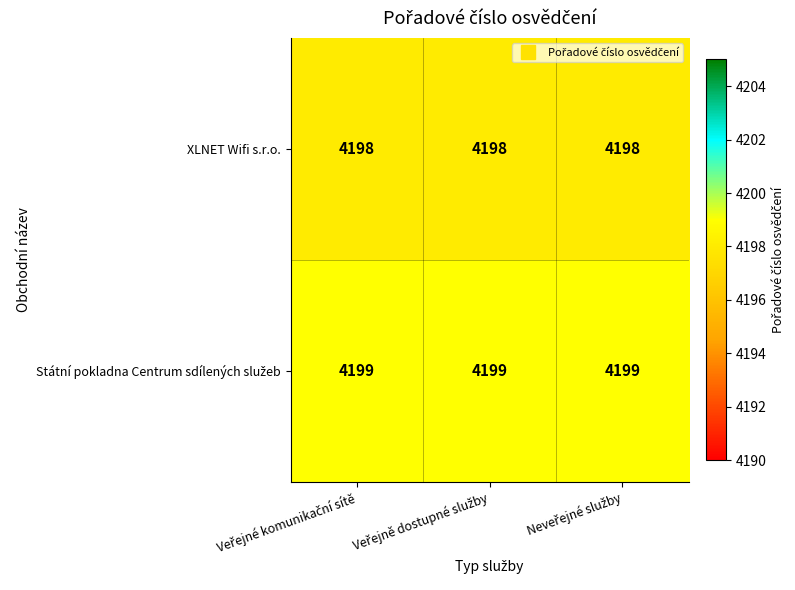

At how many categories does at least one series exceed 4198?

3